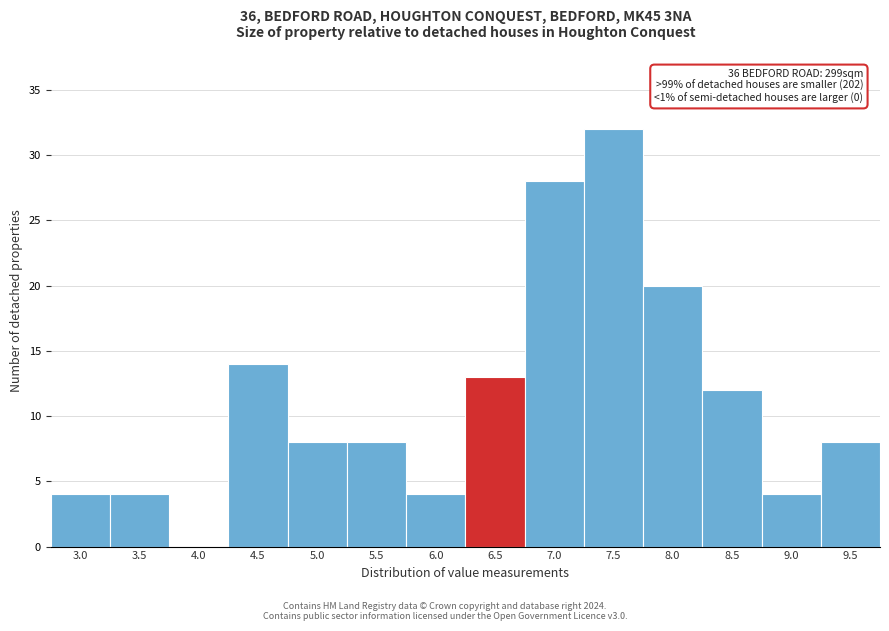

Reading right to left, transcribe all the data shown in this chart.

9.5=8	9.0=4	8.5=12	8.0=20	7.5=32	7.0=28	6.5=13	6.0=4	5.5=8	5.0=8	4.5=14	4.0=0	3.5=4	3.0=4